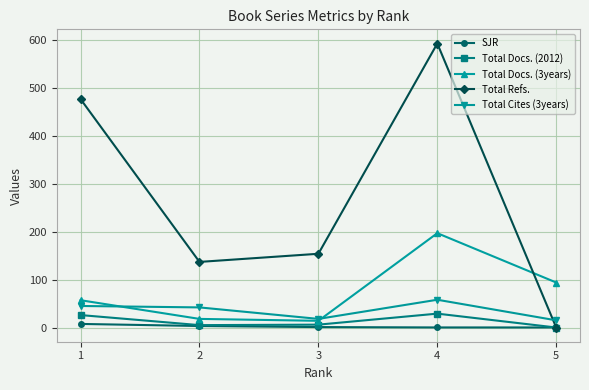

Between 2 and 5, which series saw the biggest shift?

Total Refs.